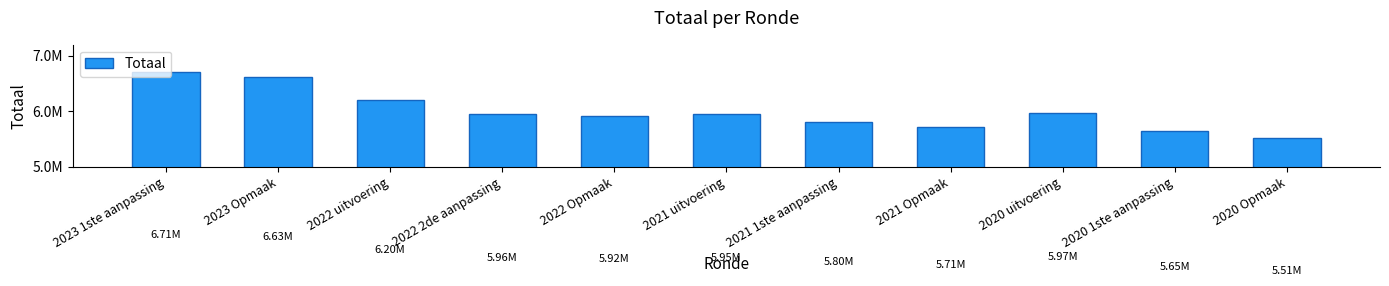

Are the bars horizontal?

No